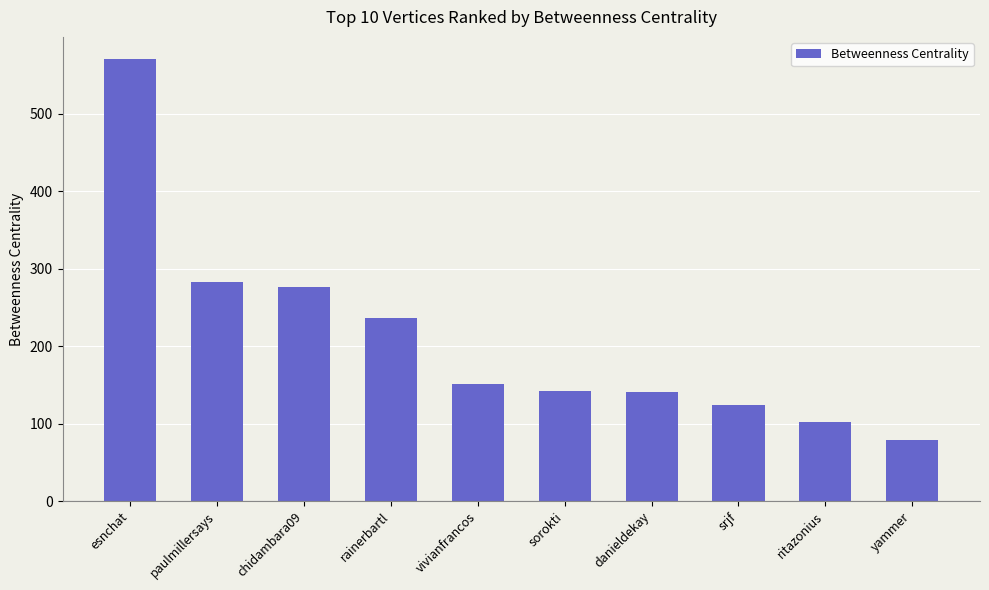

What is the minimum value shown in the chart?

79.1